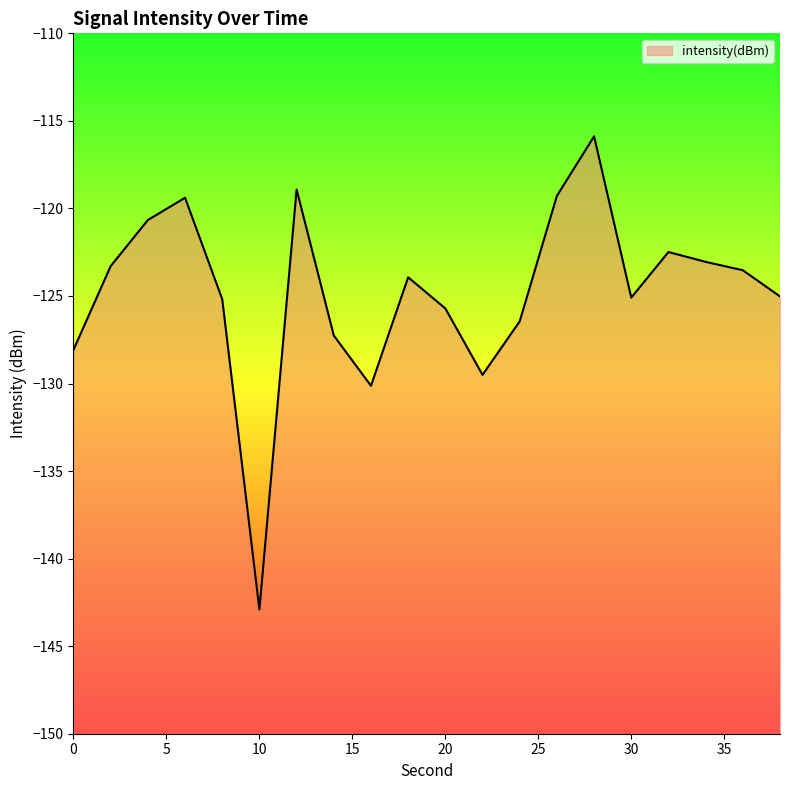

Reading left to right, what are all the values shown in this chart?

0=-128.1	2=-123.3	4=-120.7	6=-119.4	8=-125.2	10=-142.9	12=-118.9	14=-127.3	16=-130.1	18=-123.9	20=-125.7	22=-129.5	24=-126.4	26=-119.3	28=-115.9	30=-125.1	32=-122.5	34=-123.1	36=-123.5	38=-125.0